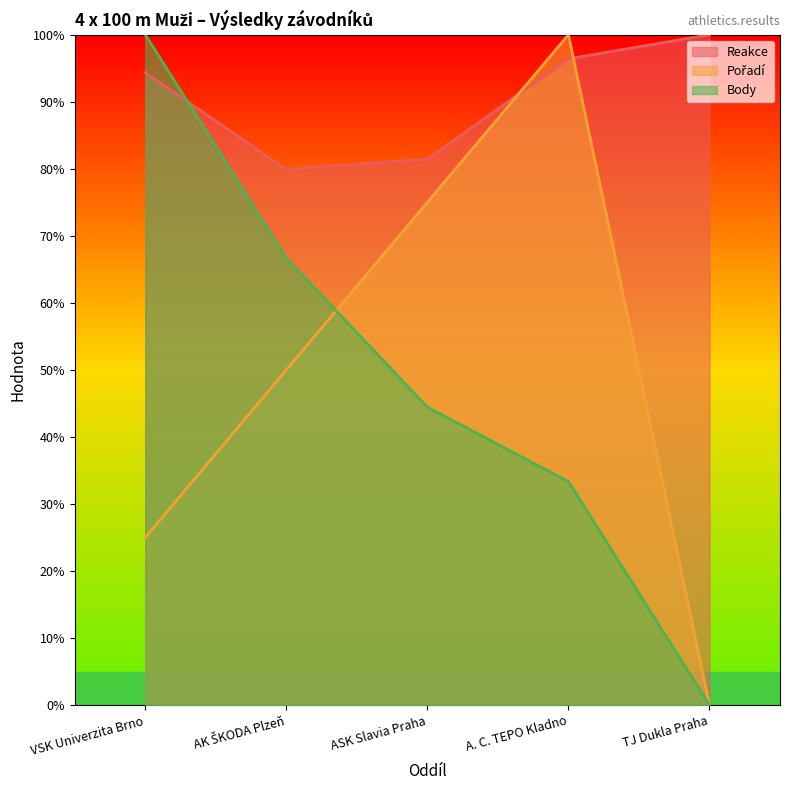

Where does the Reakce series first go above 94?

VSK Univerzita Brno